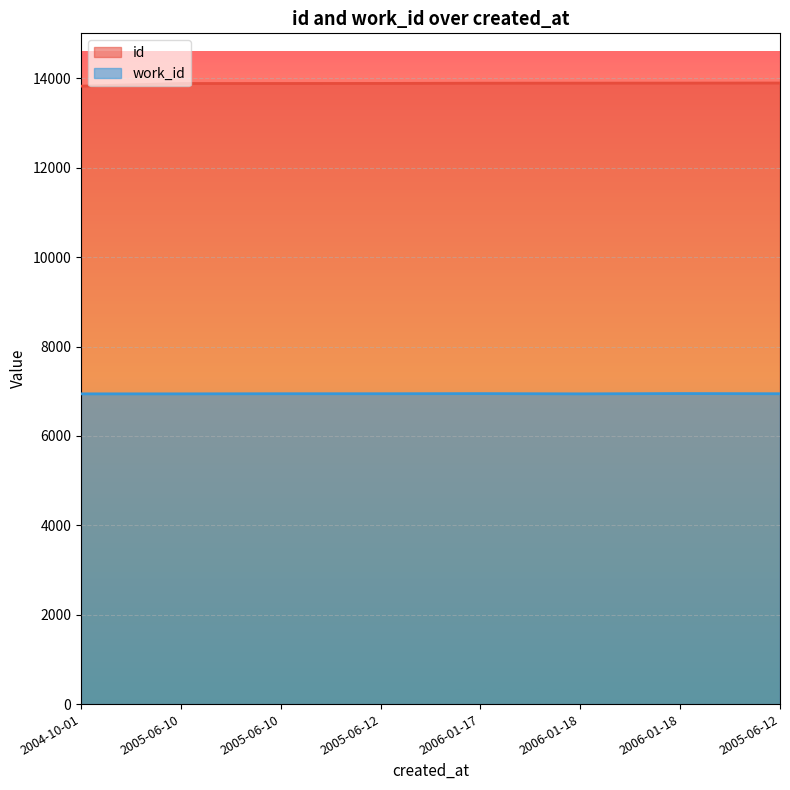

True or false: work_id and id intersect in this chart.

False